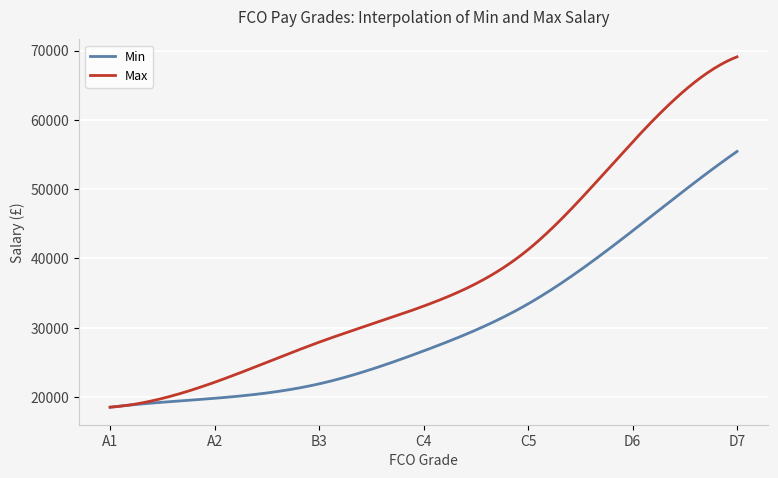

Which series has the widest spread of values?

Max